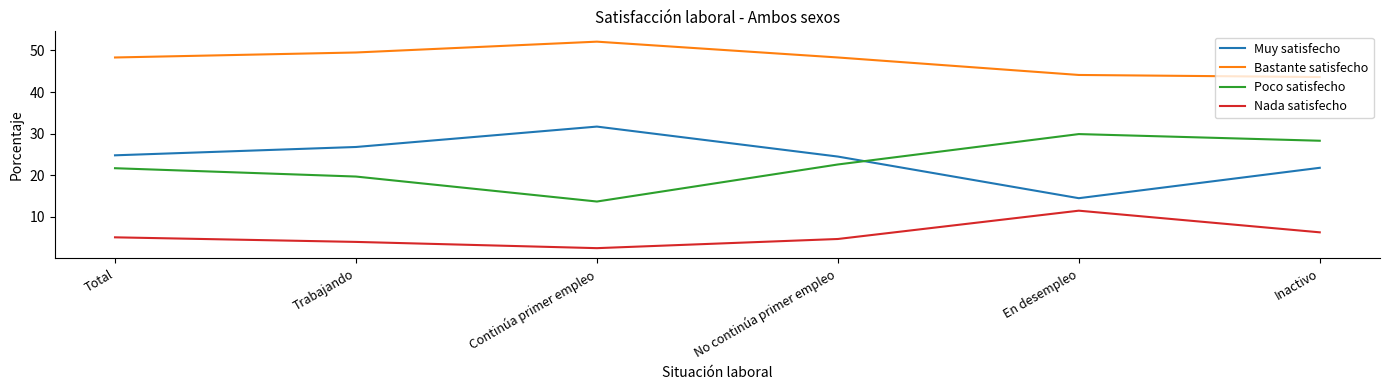

What is the highest value of the Poco satisfecho series?

29.9